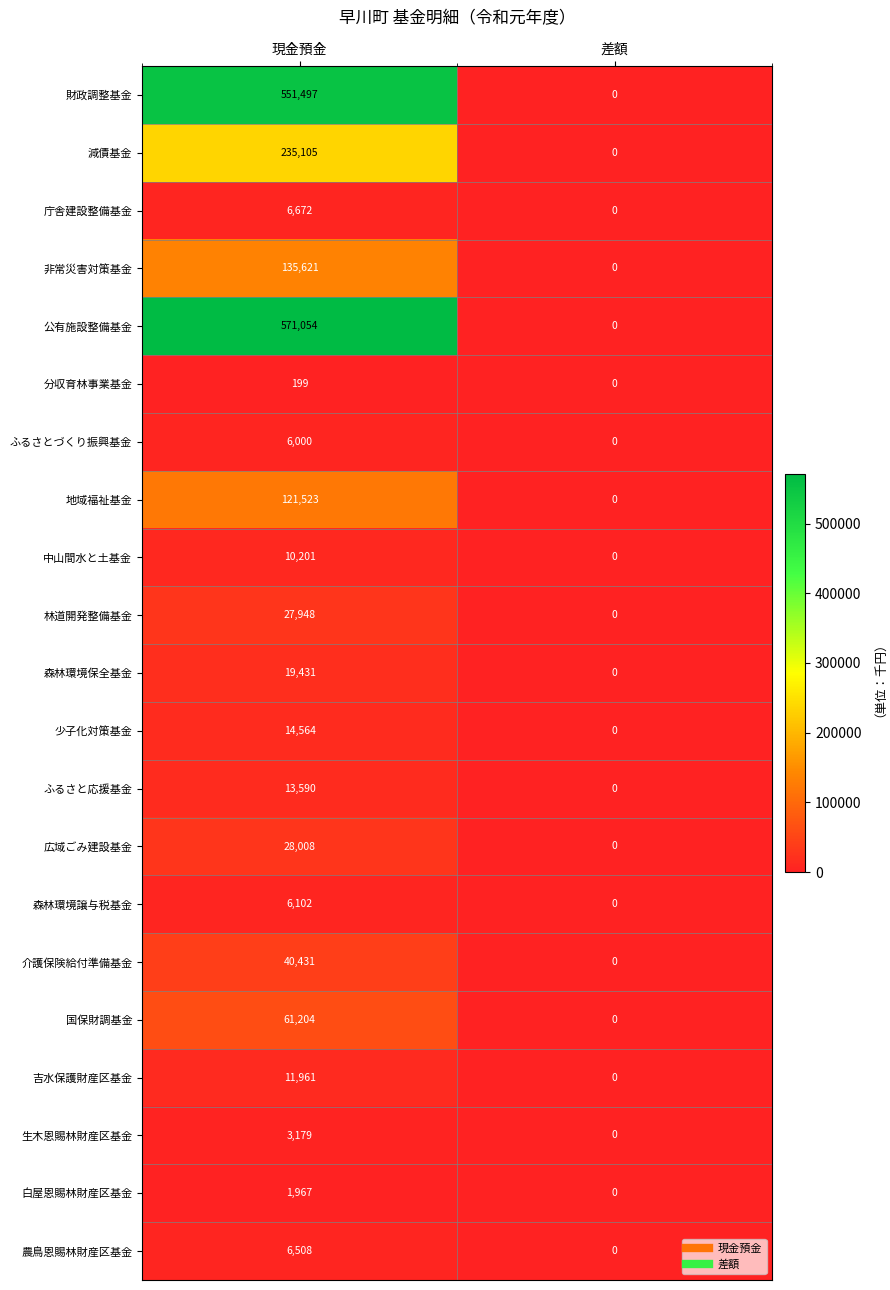

At which category is the sum across all series the highest?

現金預金